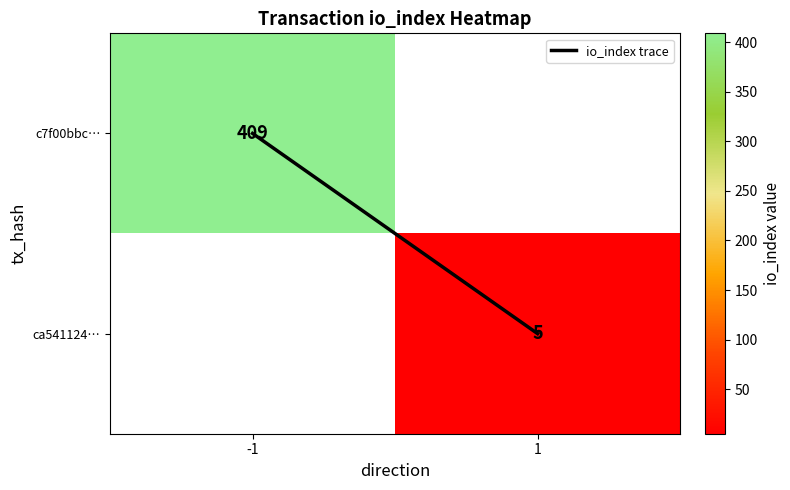

Count the number of categories in the chart.

2